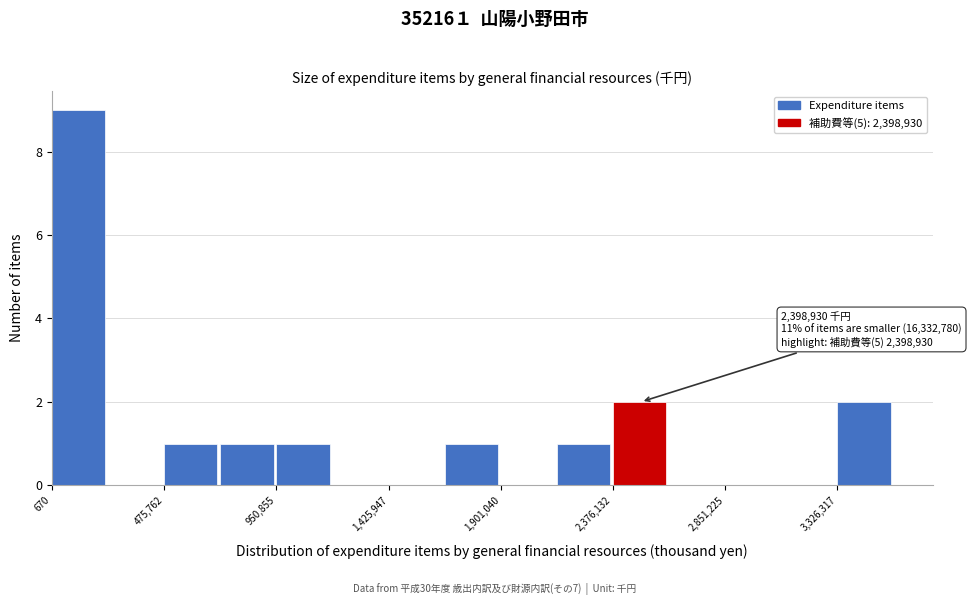

Over which range of the x-axis is the bar tallest?

0 to 250000